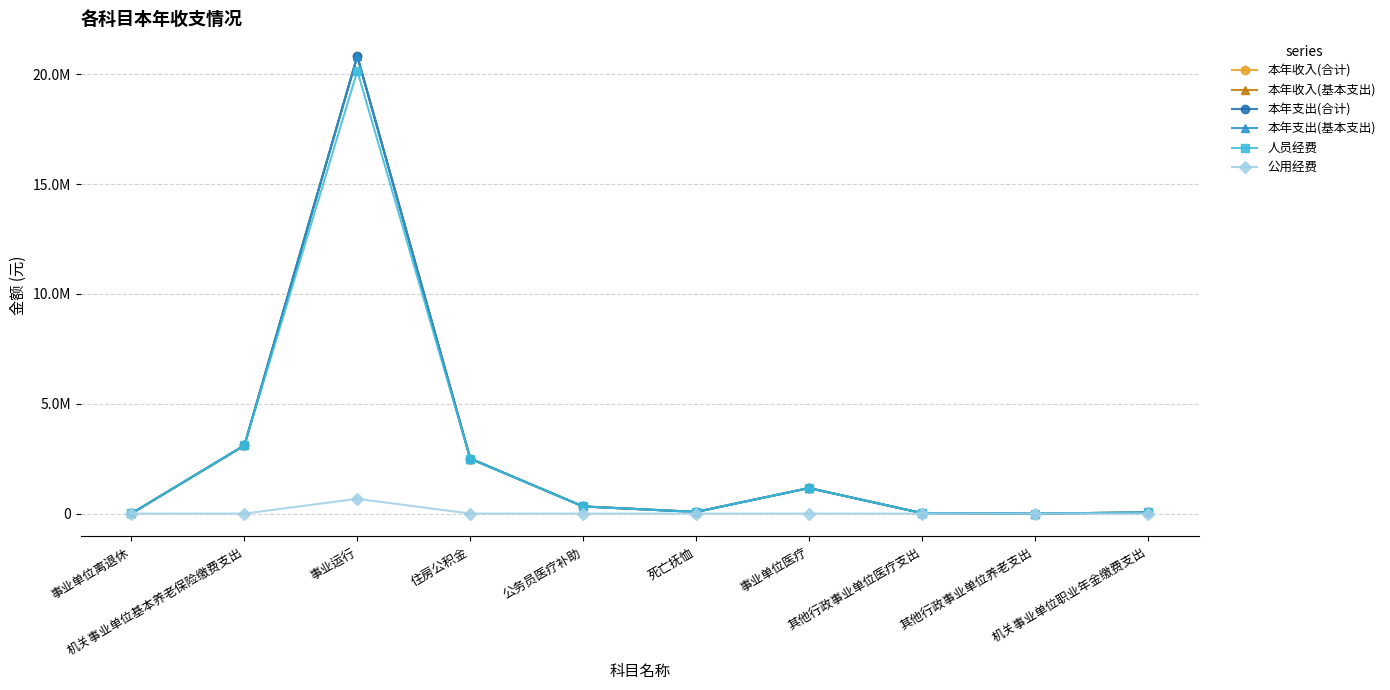

What position from the left is 事业运行?

3